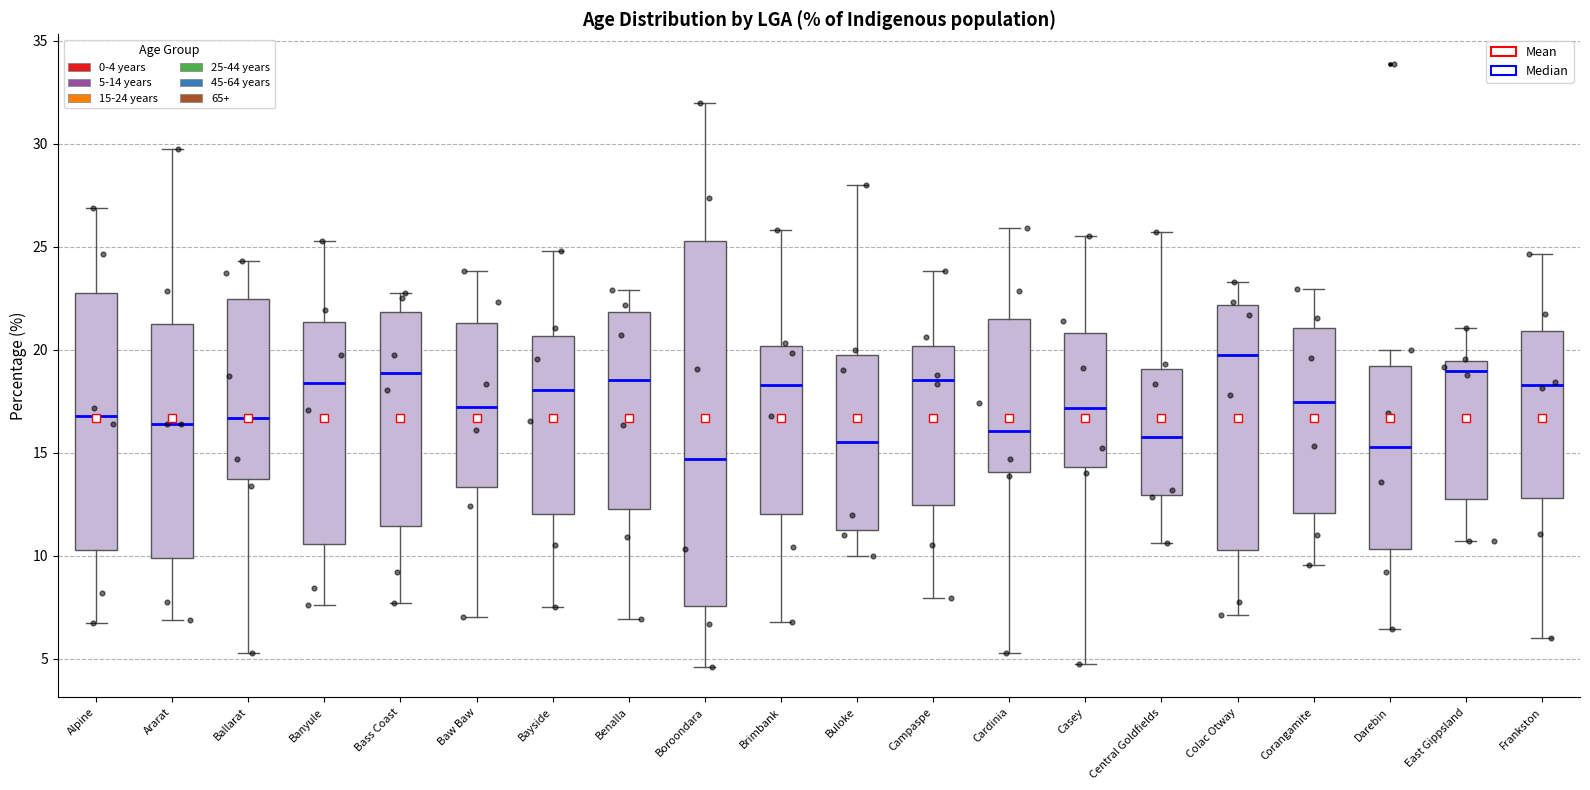

Reading left to right, transcribe this box plot: for each box, give where its median line is, the range the box spans, and where its two whiskers end, as read against the y-axis. The values are not printed on the chart, so give them approximately, as read against the axis.

Alpine: median 17.0, box 10.5 to 23.0, whiskers 6.5 to 27.0
Ararat: median 16.5, box 10.0 to 21.0, whiskers 7.0 to 29.5
Ballarat: median 16.5, box 13.5 to 22.5, whiskers 5.5 to 24.5
Banyule: median 18.5, box 10.5 to 21.5, whiskers 7.5 to 25.5
Bass Coast: median 19.0, box 11.5 to 22.0, whiskers 7.5 to 22.5
Baw Baw: median 17.0, box 13.5 to 21.5, whiskers 7.0 to 24.0
Bayside: median 18.0, box 12.0 to 20.5, whiskers 7.5 to 25.0
Benalla: median 18.5, box 12.5 to 22.0, whiskers 7.0 to 23.0
Boroondara: median 14.5, box 7.5 to 25.5, whiskers 4.5 to 32.0
Brimbank: median 18.5, box 12.0 to 20.0, whiskers 7.0 to 26.0
Buloke: median 15.5, box 11.5 to 20.0, whiskers 10.0 to 28.0
Campaspe: median 18.5, box 12.5 to 20.0, whiskers 8.0 to 24.0
Cardinia: median 16.0, box 14.0 to 21.5, whiskers 5.5 to 26.0
Casey: median 17.0, box 14.5 to 21.0, whiskers 5.0 to 25.5
Central Goldfields: median 16.0, box 13.0 to 19.0, whiskers 10.5 to 25.5
Colac Otway: median 19.5, box 10.5 to 22.0, whiskers 7.0 to 23.5
Corangamite: median 17.5, box 12.0 to 21.0, whiskers 9.5 to 23.0
Darebin: median 15.5, box 10.5 to 19.0, whiskers 6.5 to 20.0
East Gippsland: median 19.0, box 12.5 to 19.5, whiskers 10.5 to 21.0
Frankston: median 18.5, box 13.0 to 21.0, whiskers 6.0 to 24.5